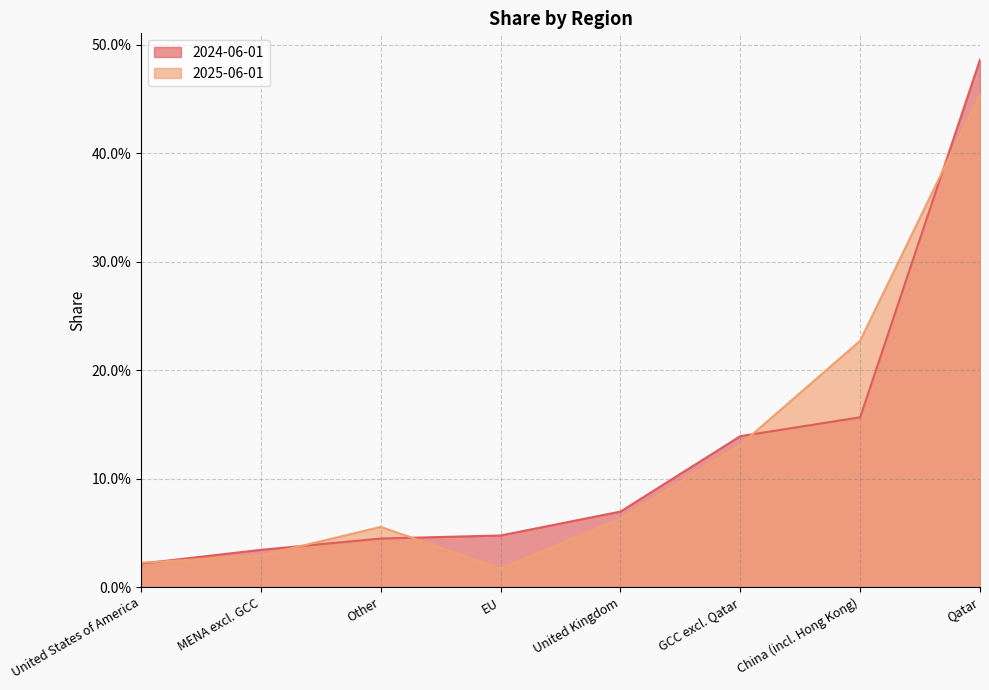

What position from the left is United States of America?

1